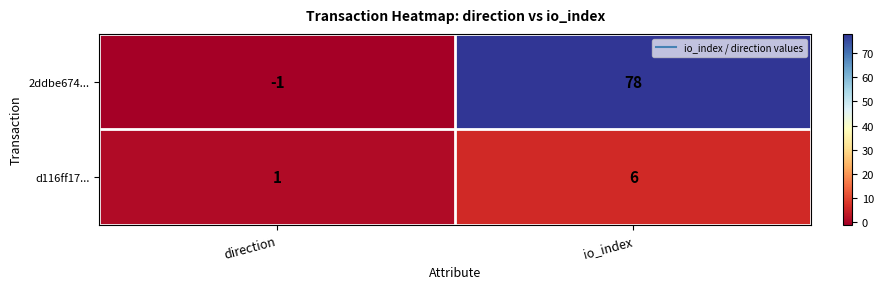

What is the spread (max minus min) of values at direction?

2